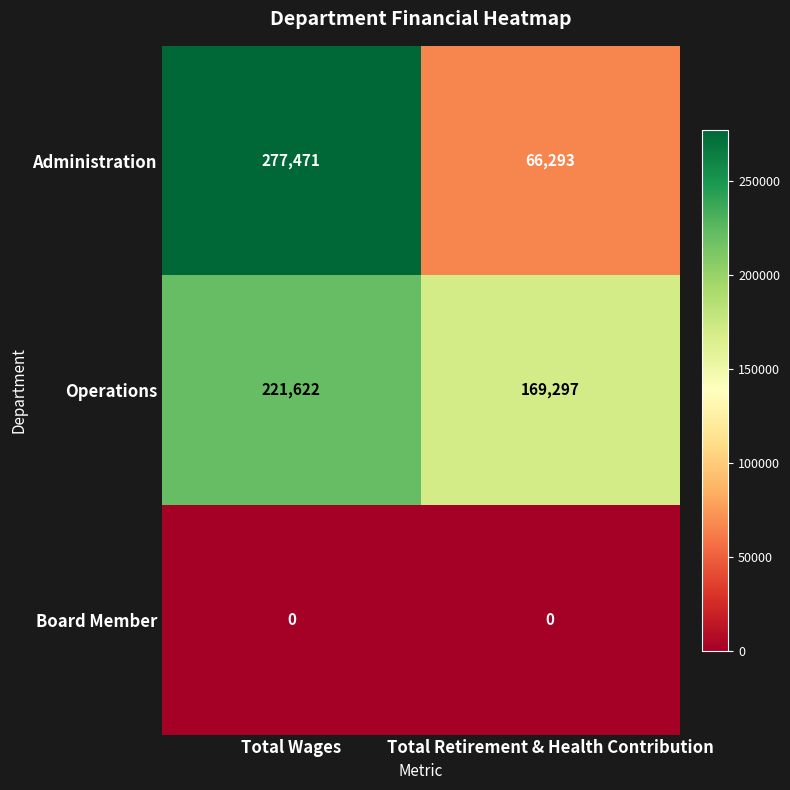

At how many categories does at least one series exceed 76062?

2